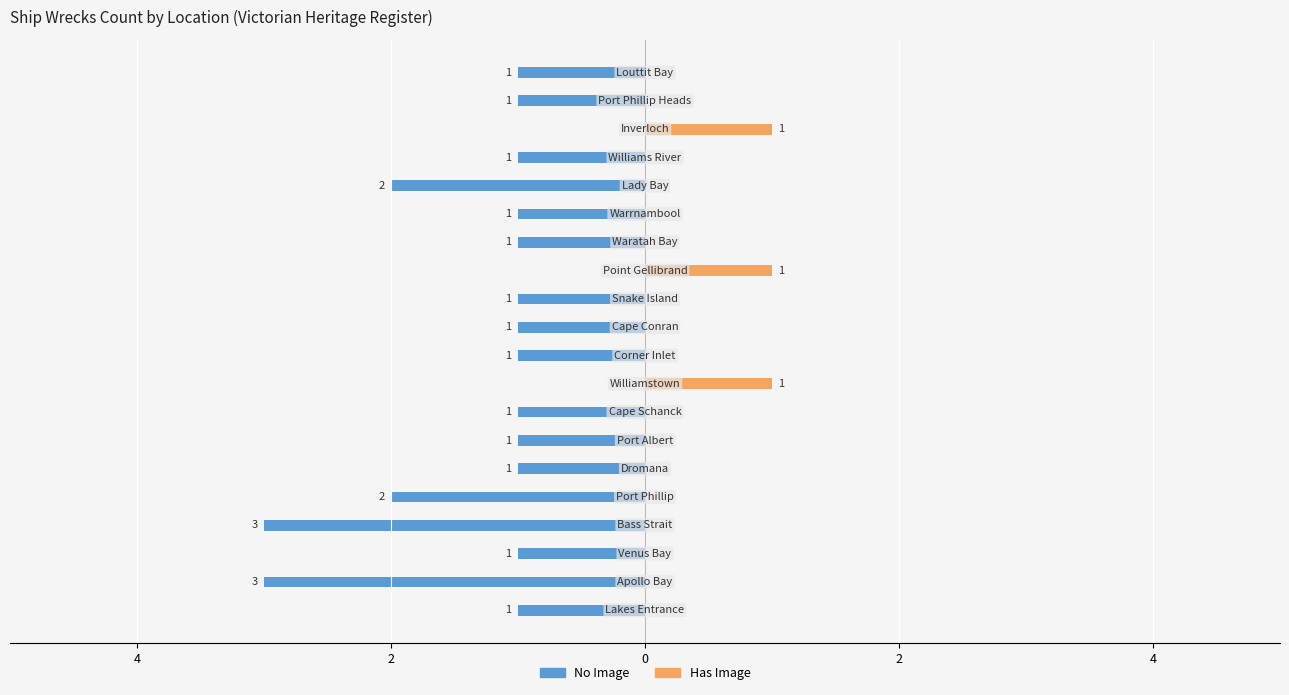

Which series has the largest range (max minus min)?

No Image